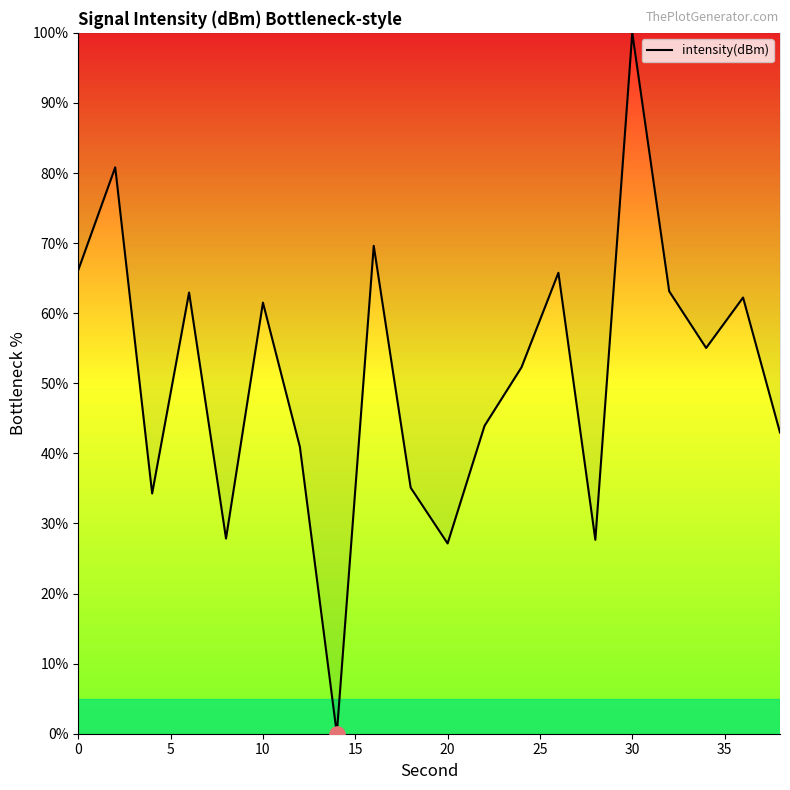

What is the difference between the maximum and minimum values?

100.0